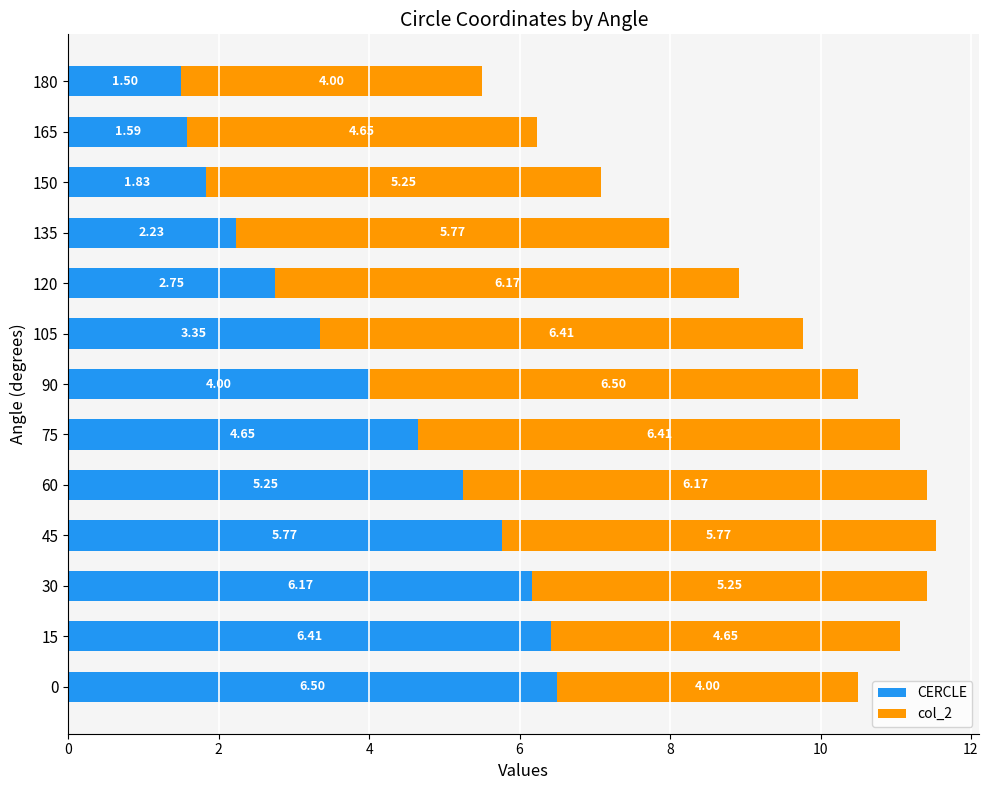

At which category is the sum across all series the highest?

45